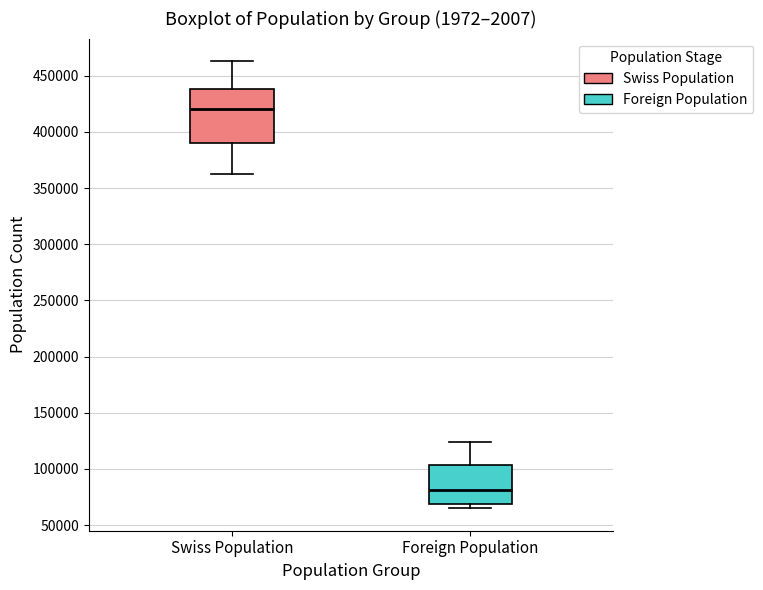

Which box has the highest median line?

Swiss Population